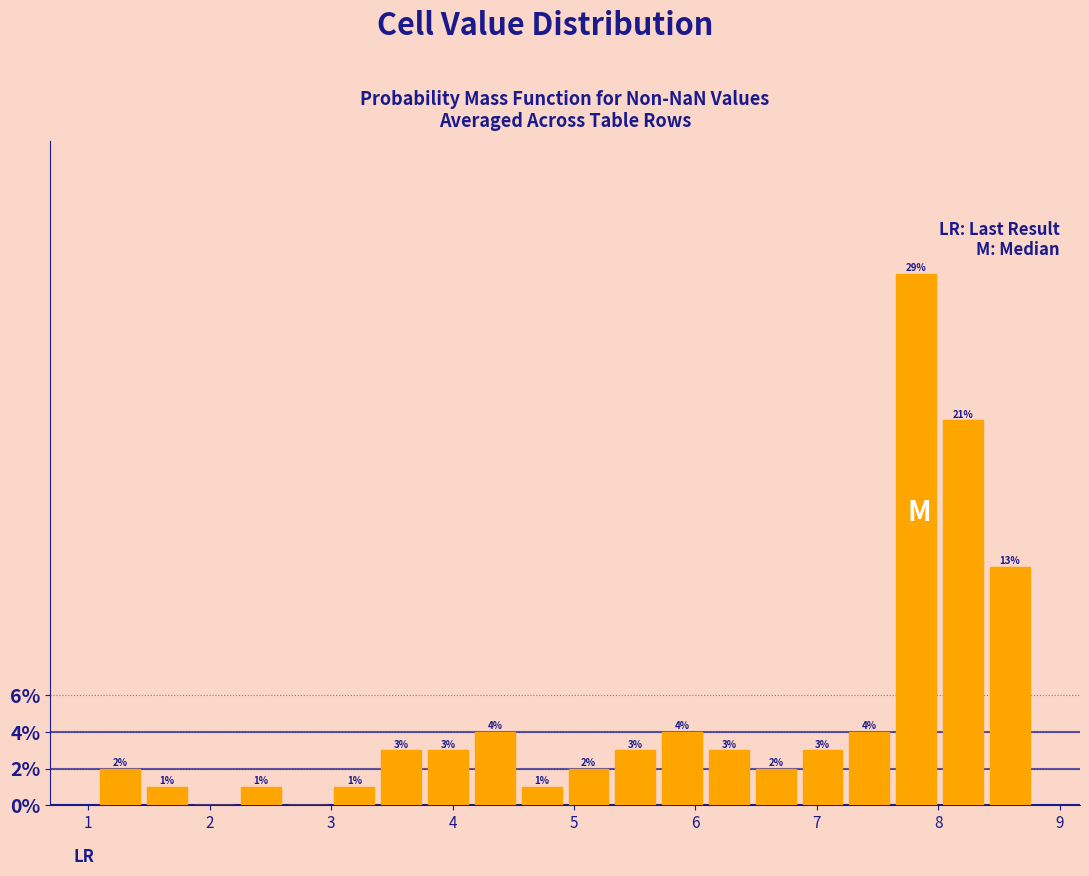

Around what value on the x-axis is the tallest bar? Give the approximate position of its centre, as read against the axis.

7.8